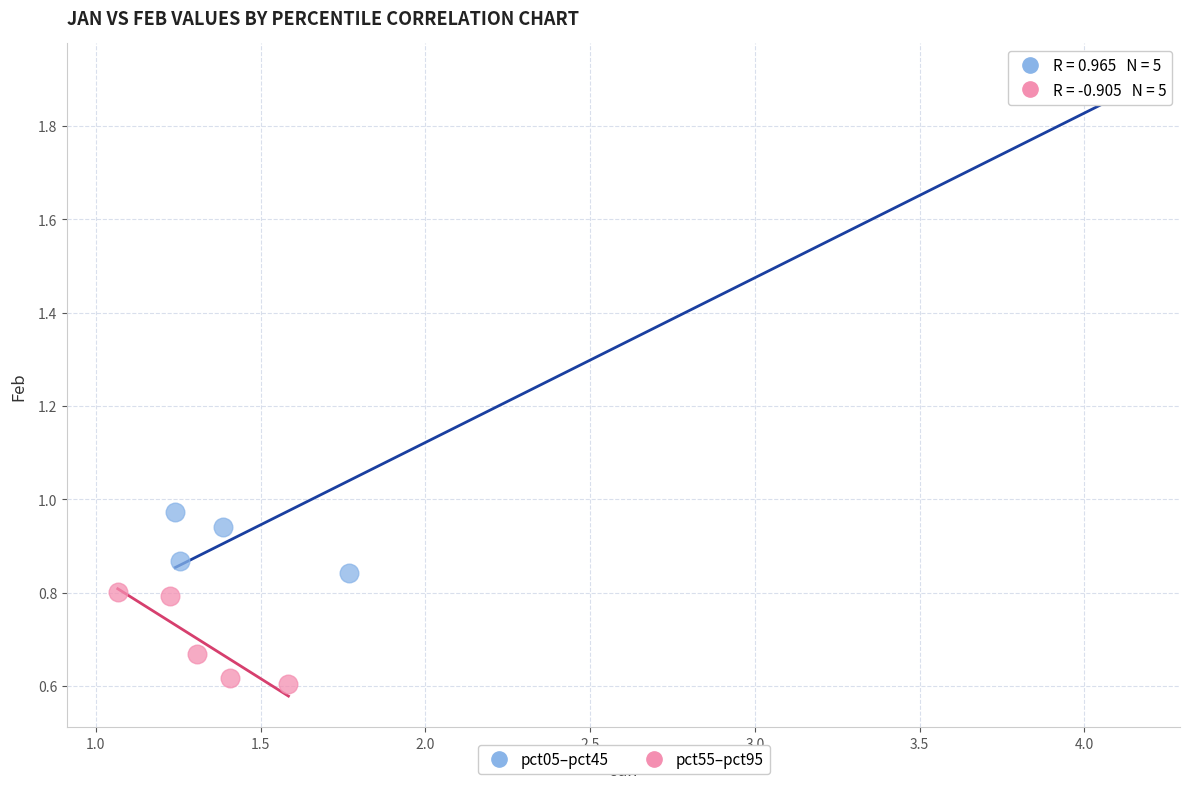

What are all the series names shown in the legend?

pct05–pct45, pct55–pct95